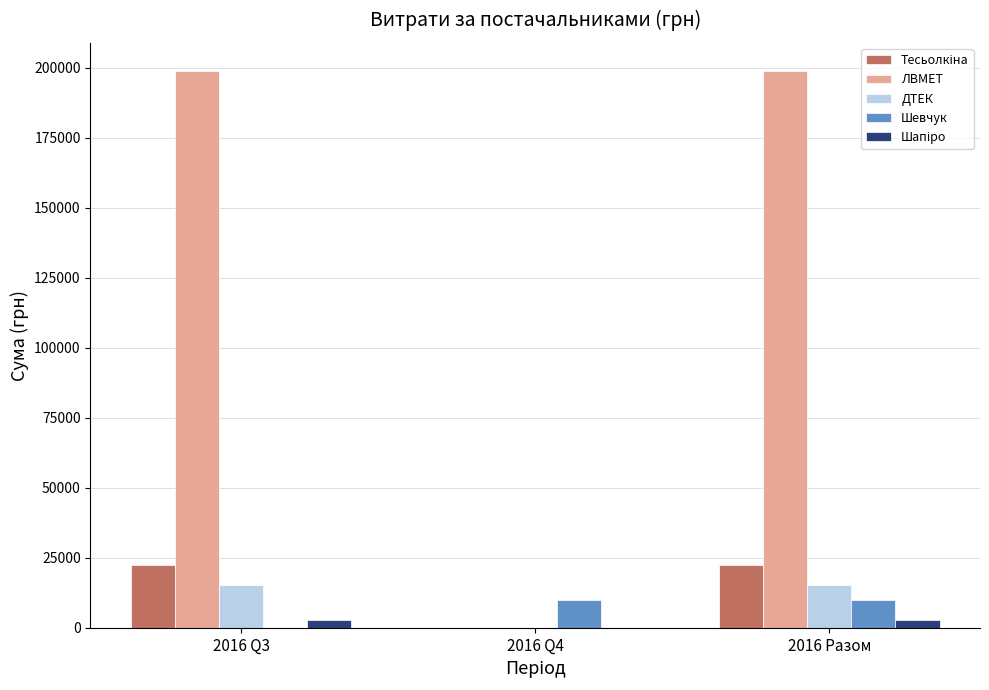

What is the greatest value displayed?

199000.0